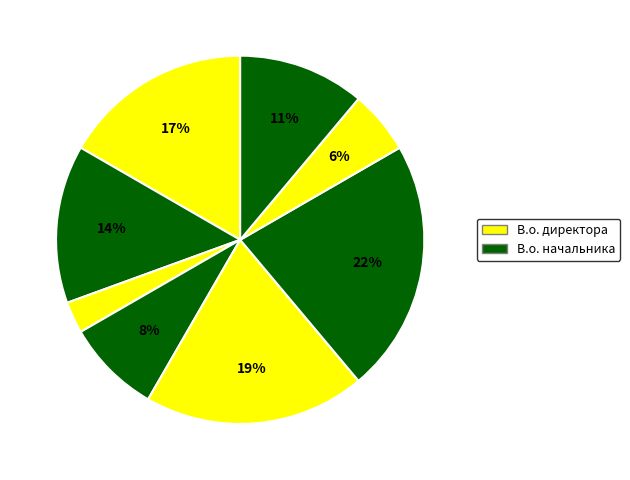

How many segments does this pie chart have?

8